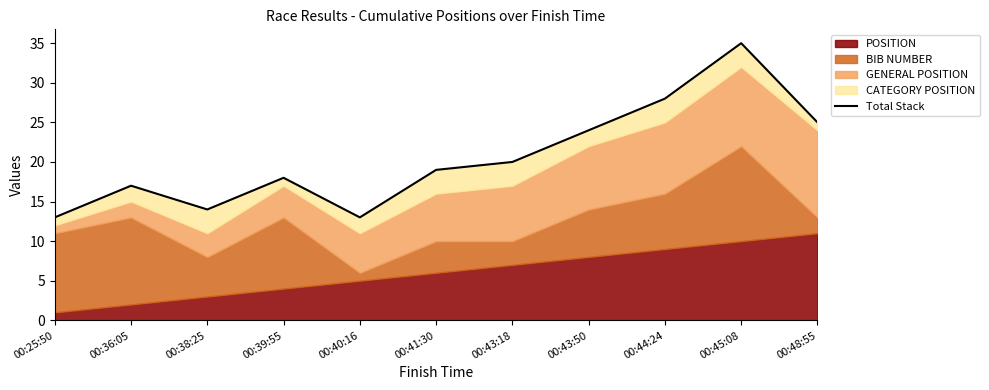

The value at 00:36:05 is 7. True or false?

False